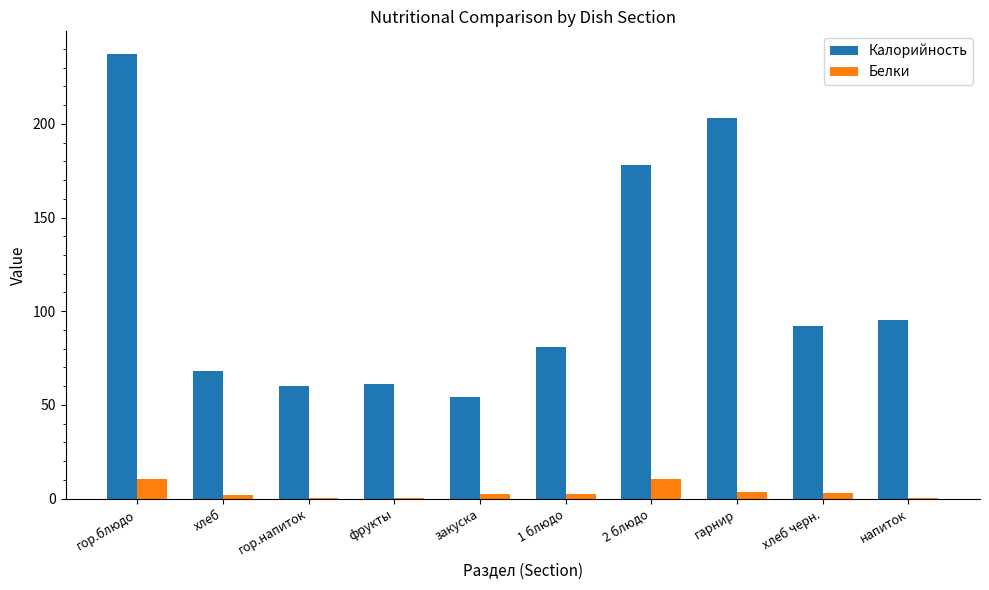

True or false: Калорийность has a value of 12.6 at закуска.

False